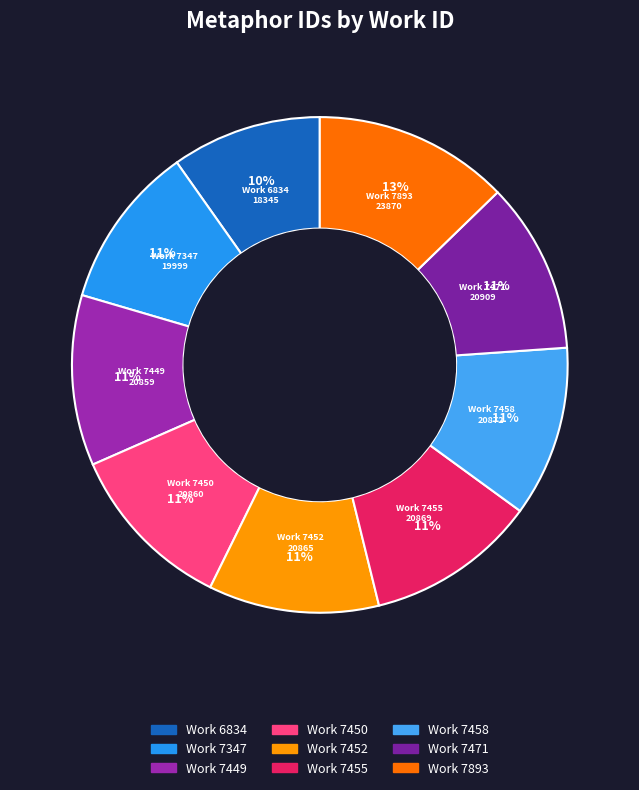

To the nearest percent, what percentage of the pie is Work 7471?

11%